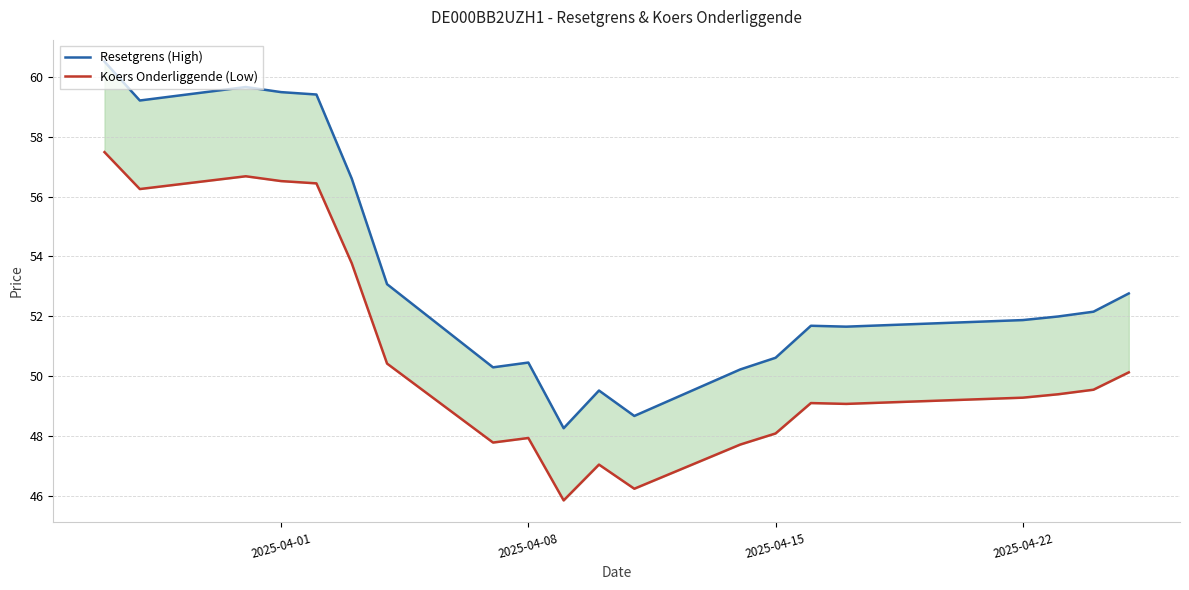

List the series in order of their overall mean, highest first.

Resetgrens (High), Koers Onderliggende (Low)